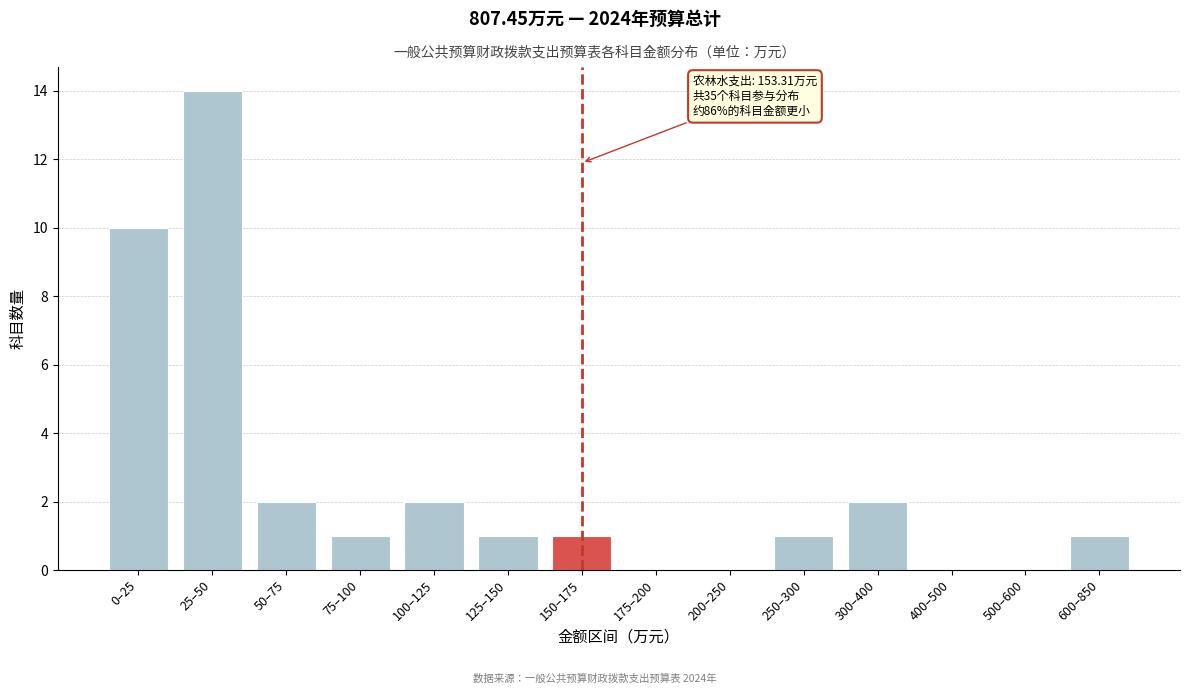

Reading right to left, transcribe all the data shown in this chart.

600–850=1	500–600=0	400–500=0	300–400=2	250–300=1	200–250=0	175–200=0	150–175=1	125–150=1	100–125=2	75–100=1	50–75=2	25–50=14	0–25=10